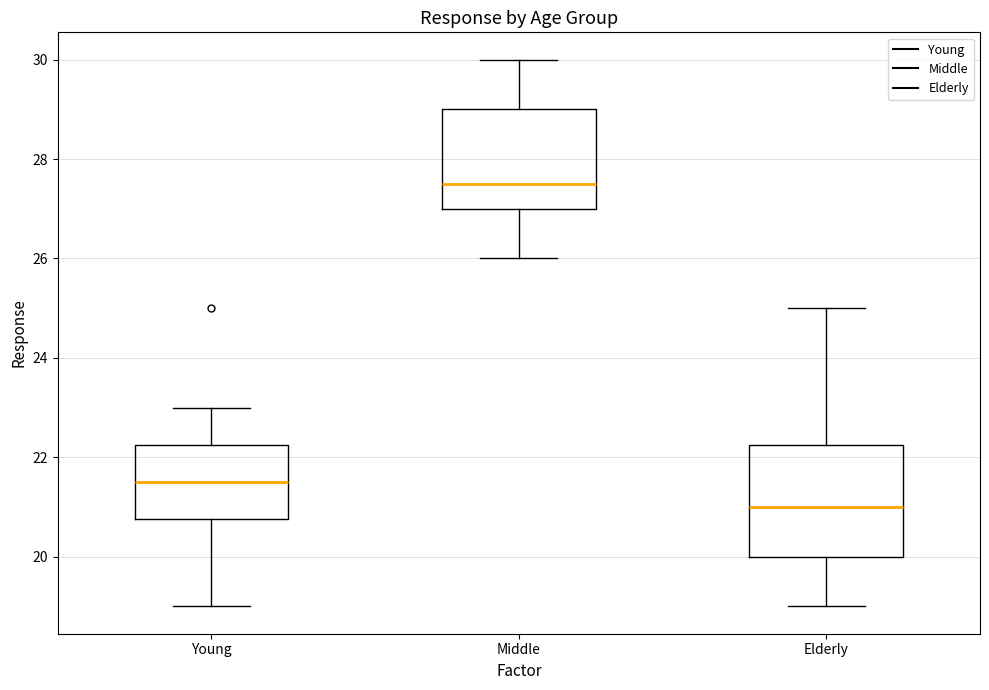

Which box has the lowest median line?

Elderly